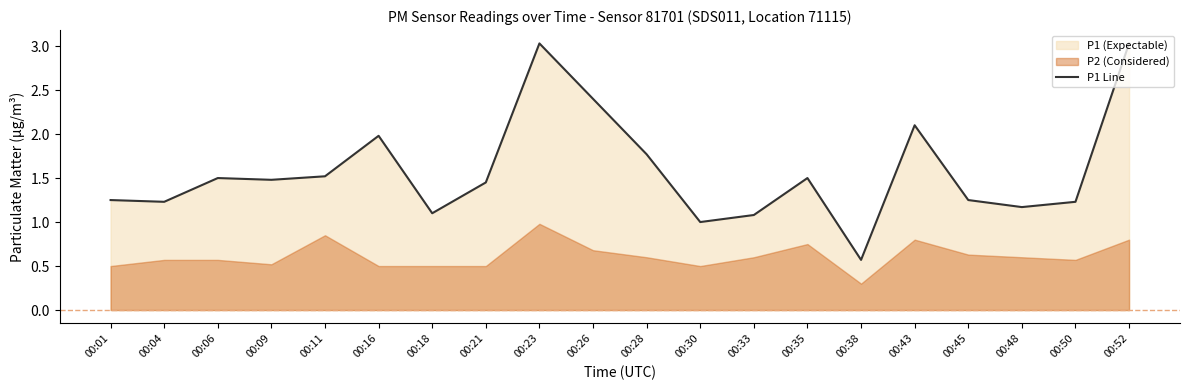

How many points are lower than both their immediate neighbors (excluding endpoints)?

6